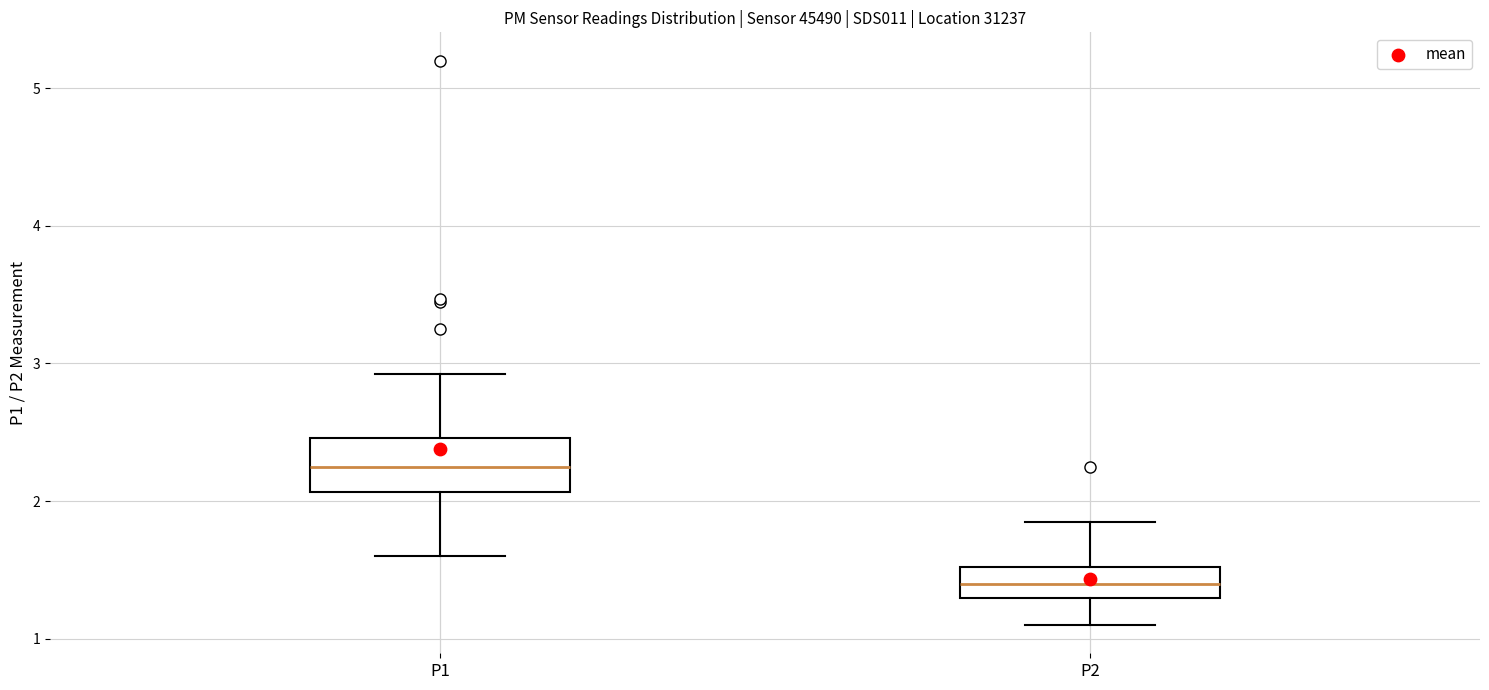

Reading left to right, read every box against the y-axis: the position of its median line, the range the box covers, and the ends of its whiskers. The values are not printed on the chart, so give them approximately, as read against the axis.

P1: median 2.3, box 2.1 to 2.5, whiskers 1.6 to 2.9
P2: median 1.4, box 1.3 to 1.5, whiskers 1.1 to 1.9